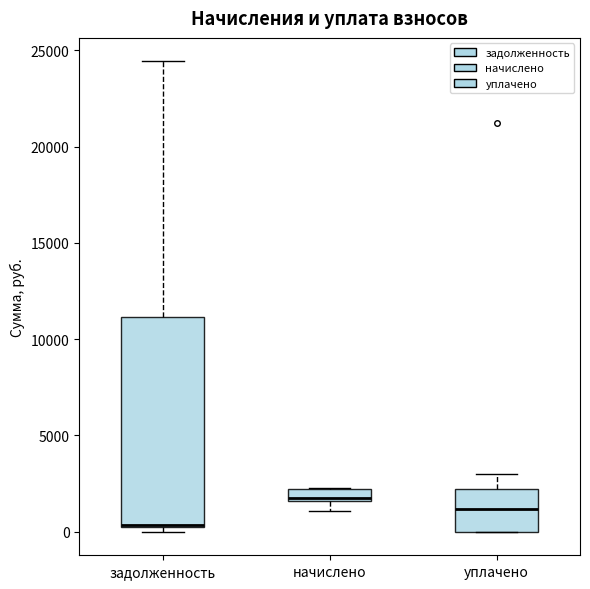

Which box is the tallest, from its lower edge to its upper edge?

задолженность